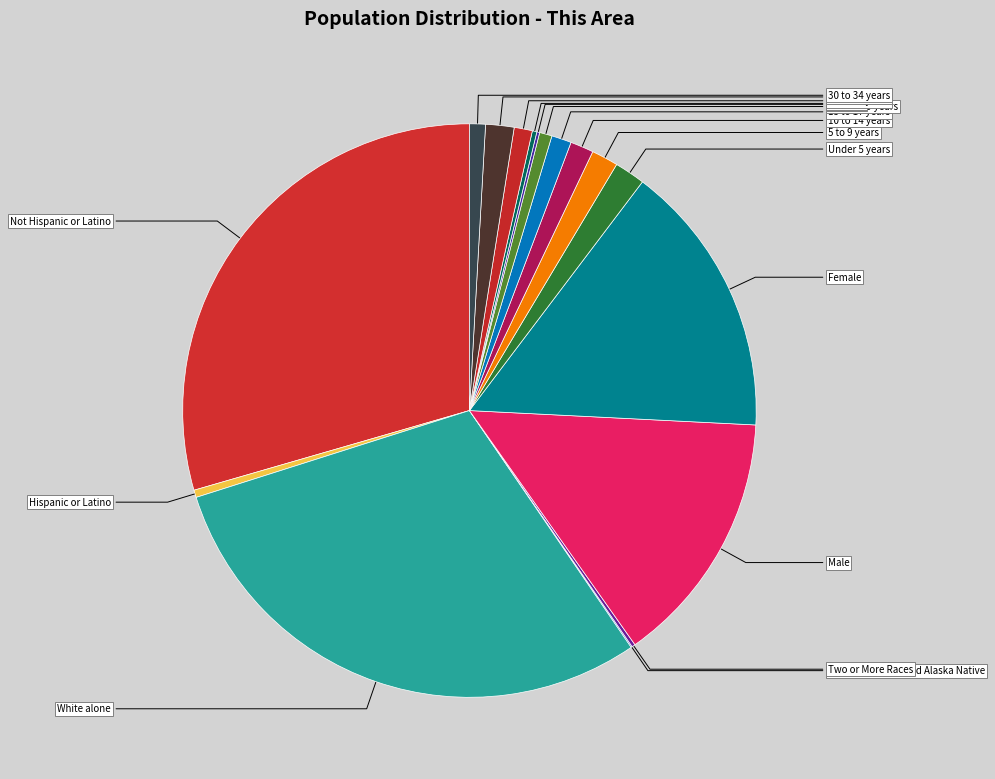

True or false: Female accounts for 15% of the total.

True